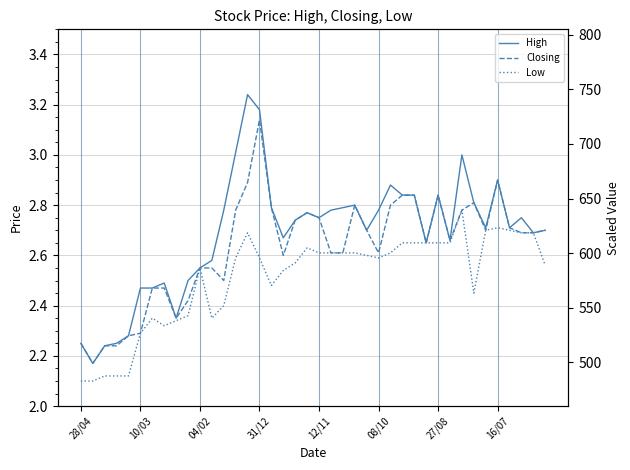

True or false: High and Low cross at least once.

False